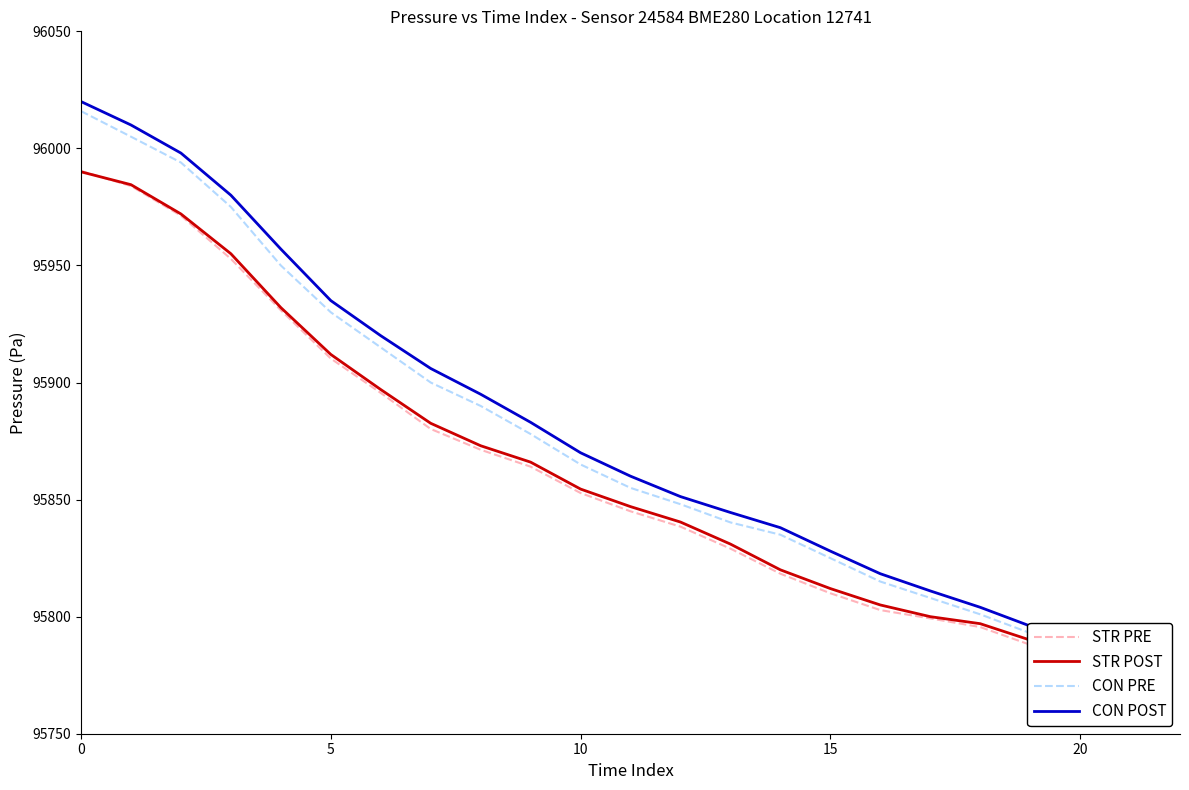

True or false: STR PRE has more than 1 interior local peaks.

False